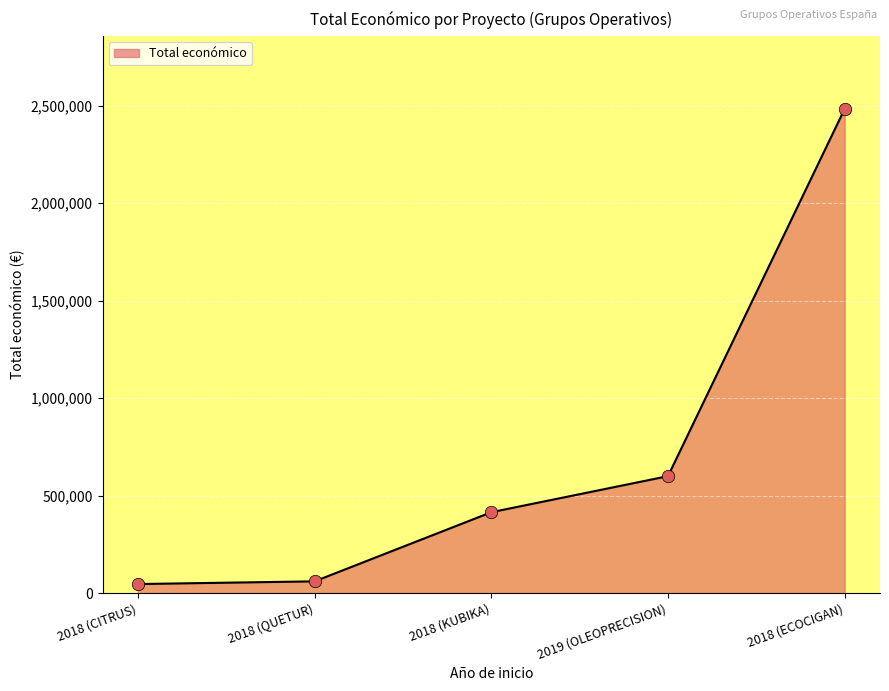

Which has a higher value, 2018 (KUBIKA) or 2018 (CITRUS)?

2018 (KUBIKA)